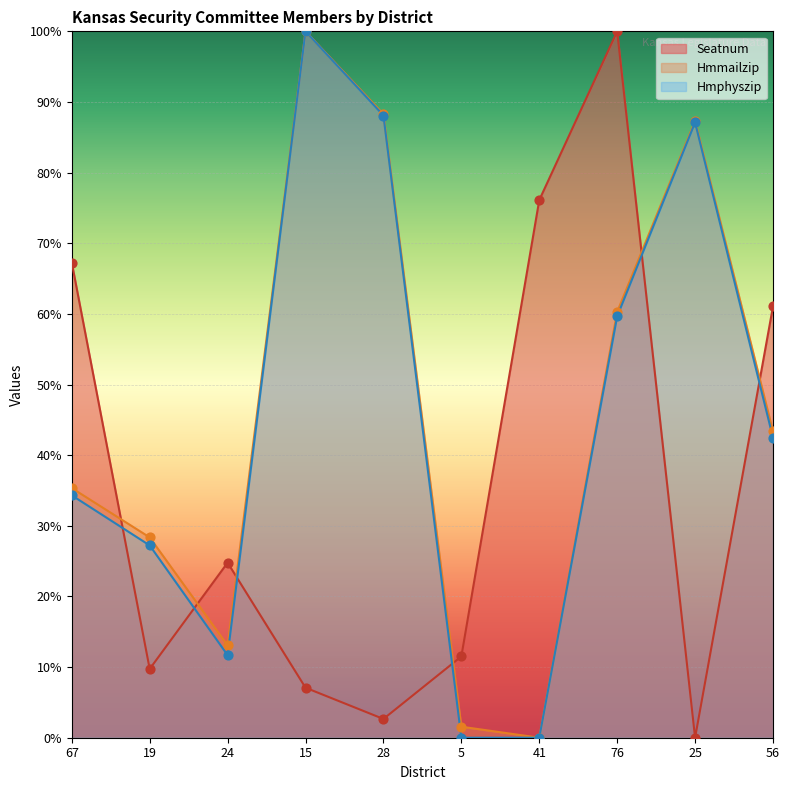

Which series reaches the minimum Y coordinate?

Seatnum